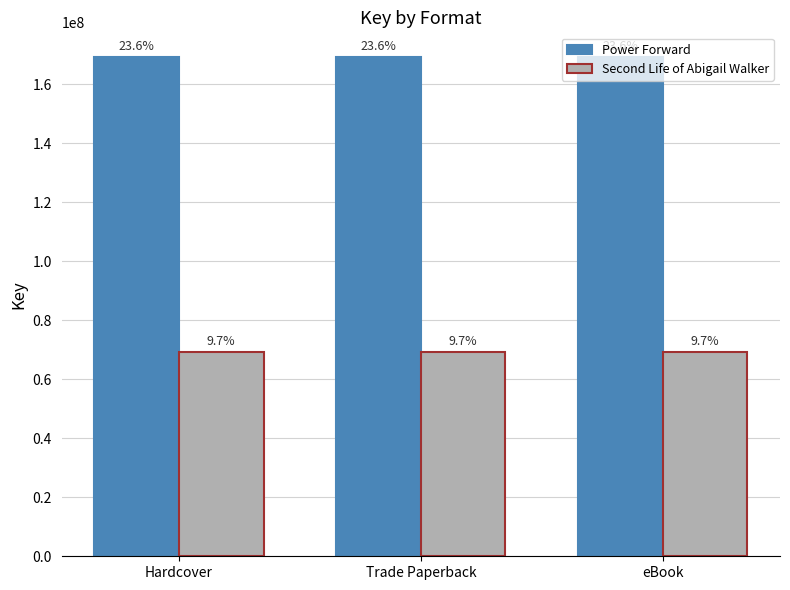

Does the chart contain any negative values?

No